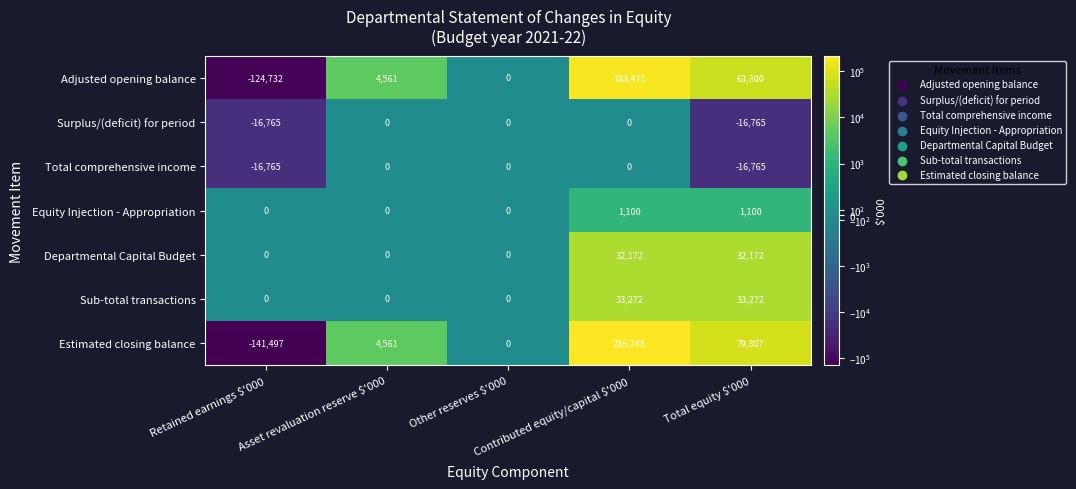

How many data points does each series have?

5